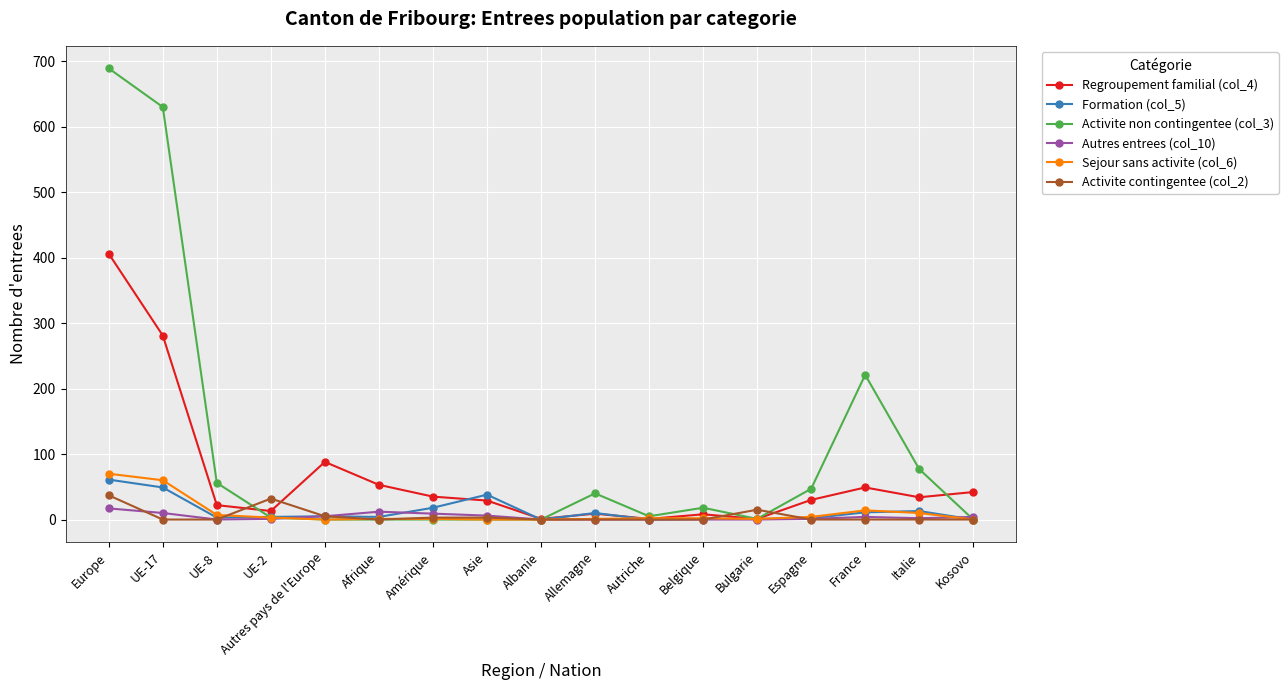

Which category has the highest value in the Regroupement familial (col_4) series?

Europe